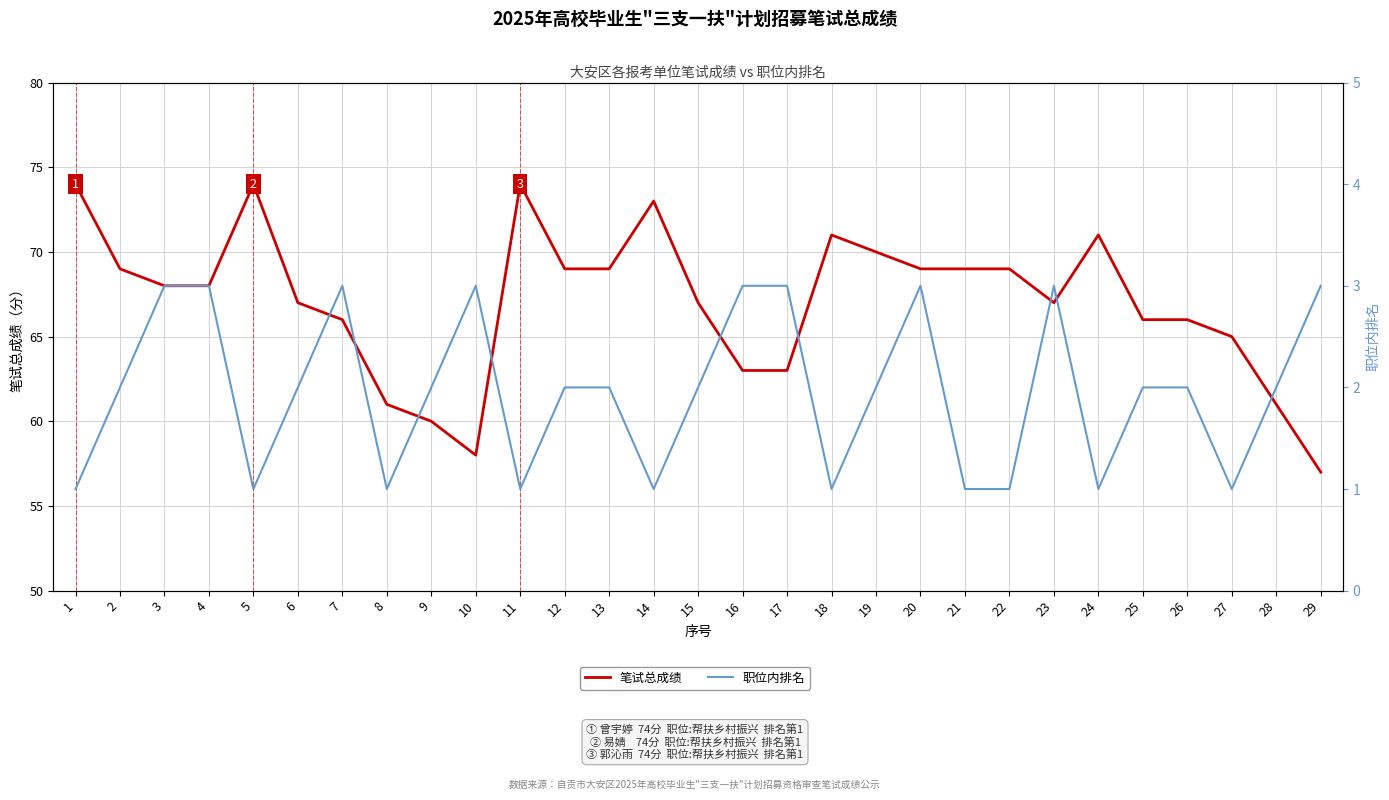

What are all the series names shown in the legend?

笔试总成绩, 职位内排名